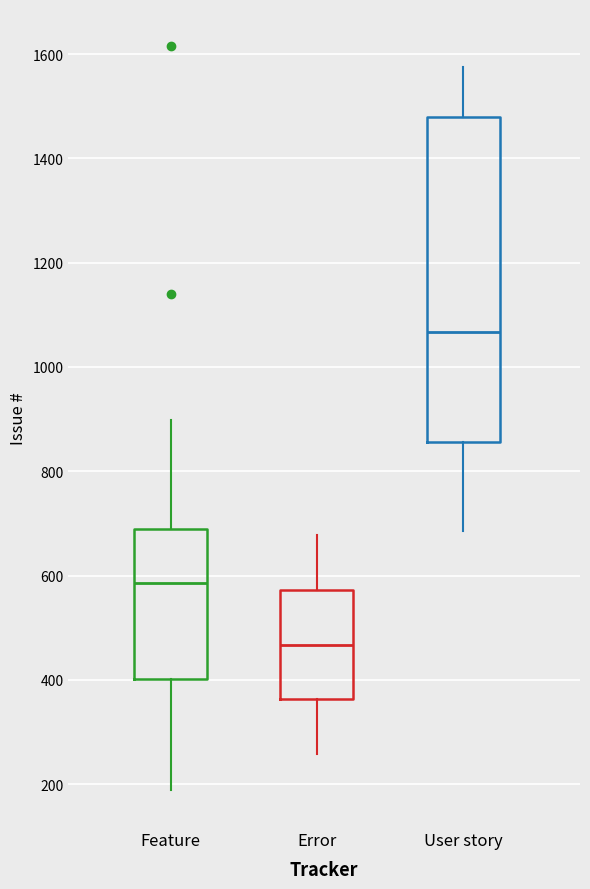

Which box is the tallest, from its lower edge to its upper edge?

User story